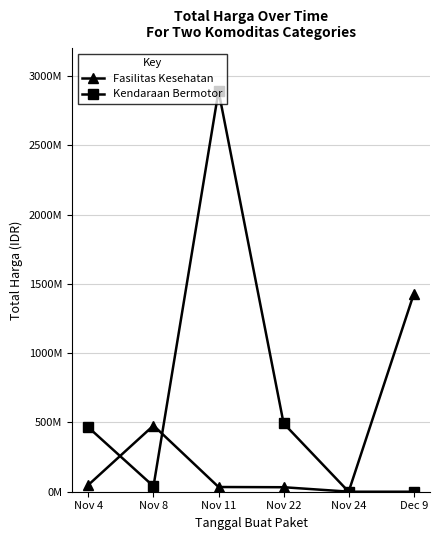

Does the chart have visible grid lines?

Yes